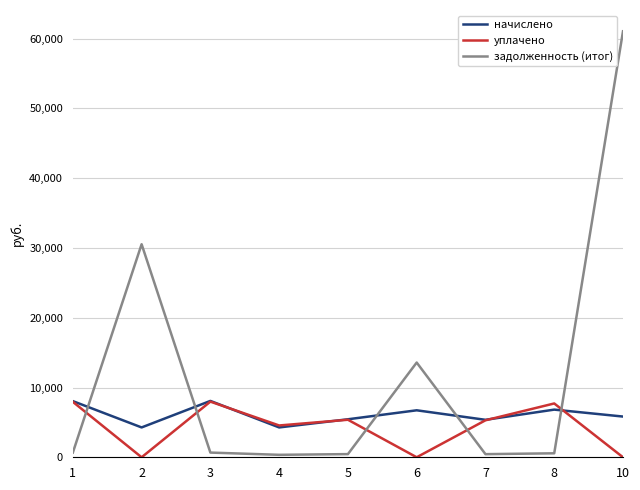

Which category has the highest value in the задолженность (итог) series?

10